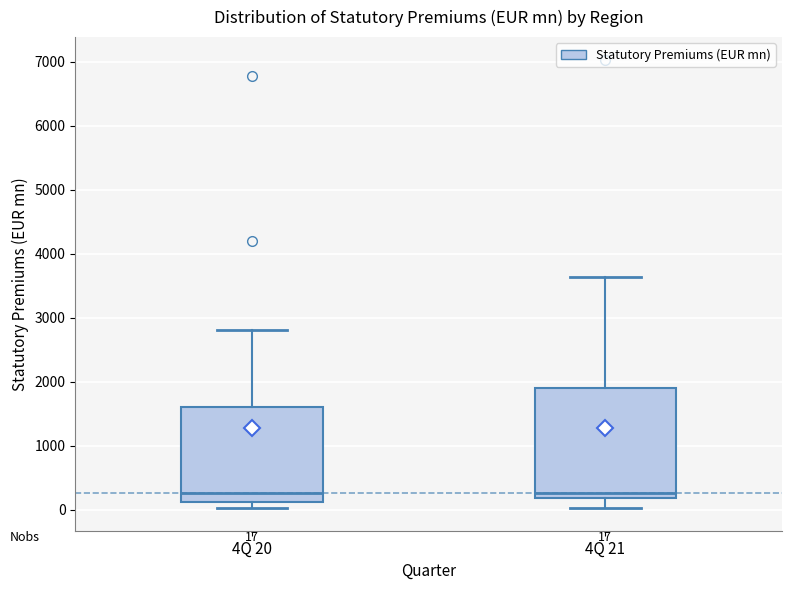

Which box is the tallest, from its lower edge to its upper edge?

4Q 21